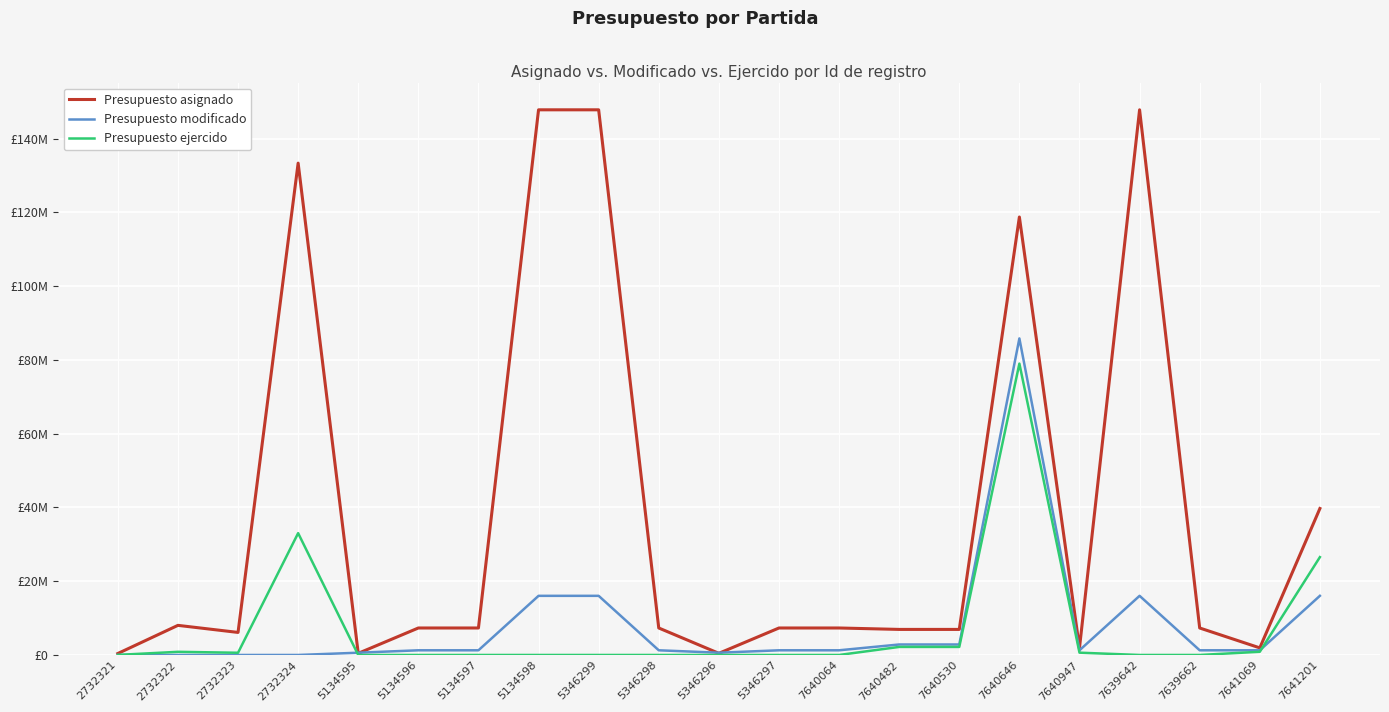

Which series has the largest total across all categories?

Presupuesto asignado